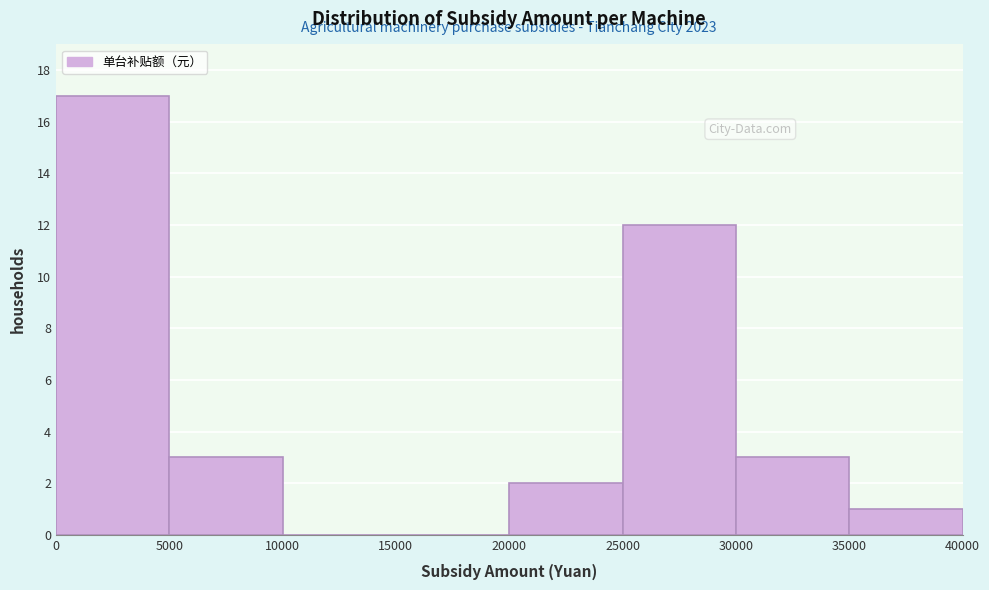

Over which range of the x-axis is the bar tallest?

0 to 5000